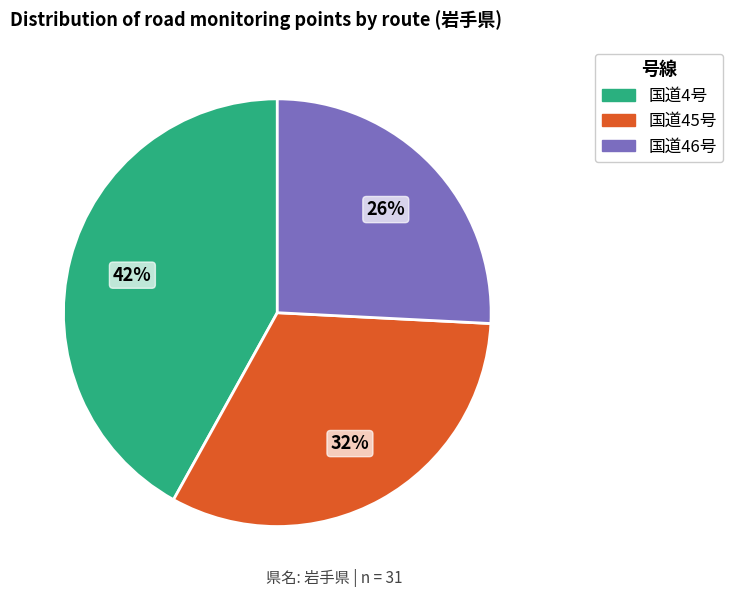

To the nearest percent, what portion does 国道46号 represent?

26%